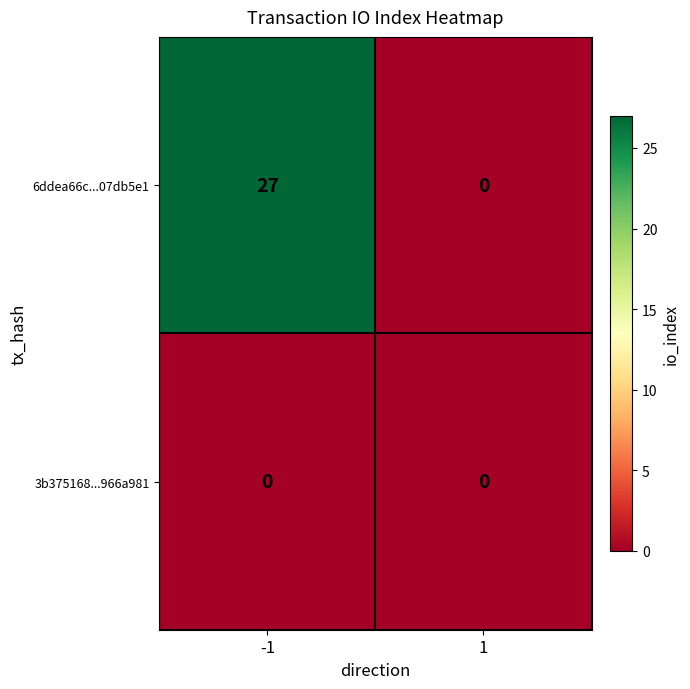

True or false: 6ddea66c...07db5e1 has a value of -16 at 1.

False